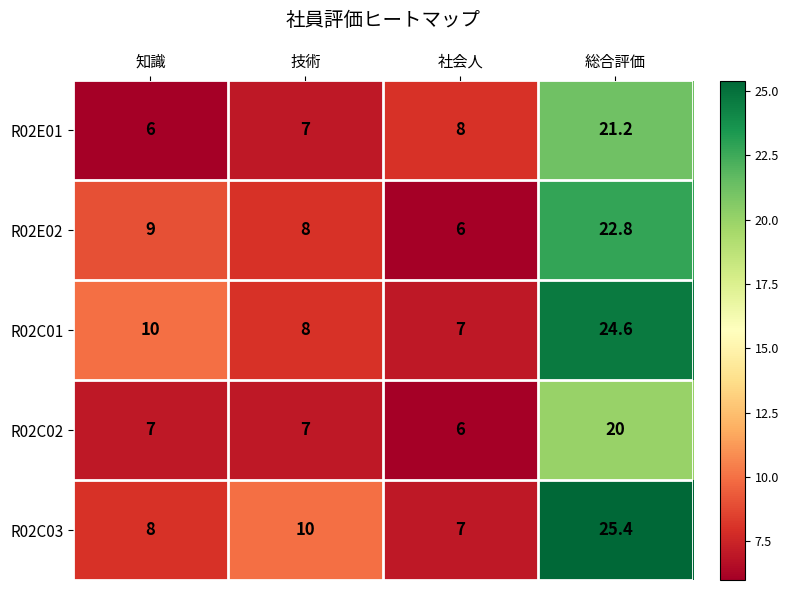

At how many categories does at least one series exceed 7?

4